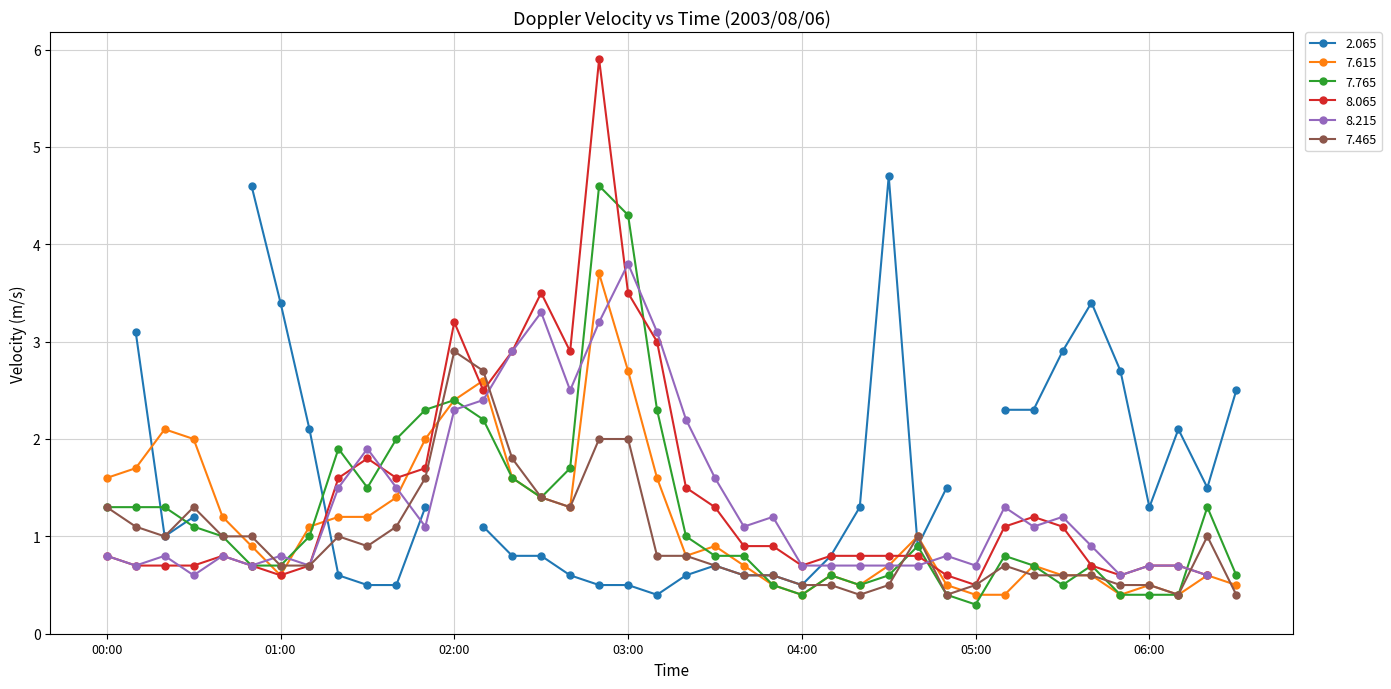

True or false: 7.615 has a value of 0.7 at 03:00.

False